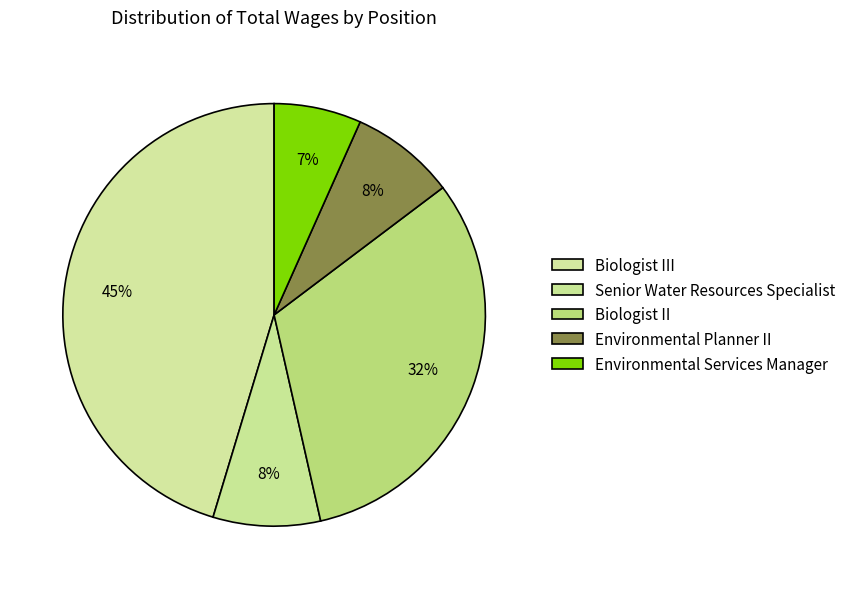

Count the number of slices in the pie.

5